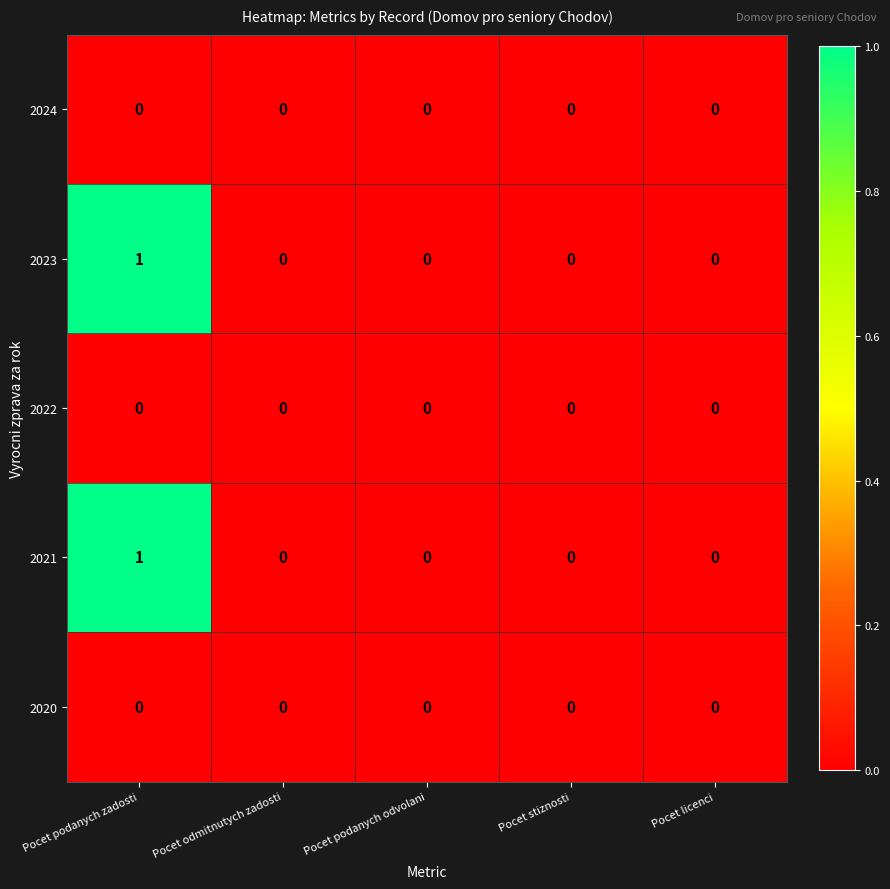

At which category does the chart reach its peak across all series?

Pocet podanych zadosti